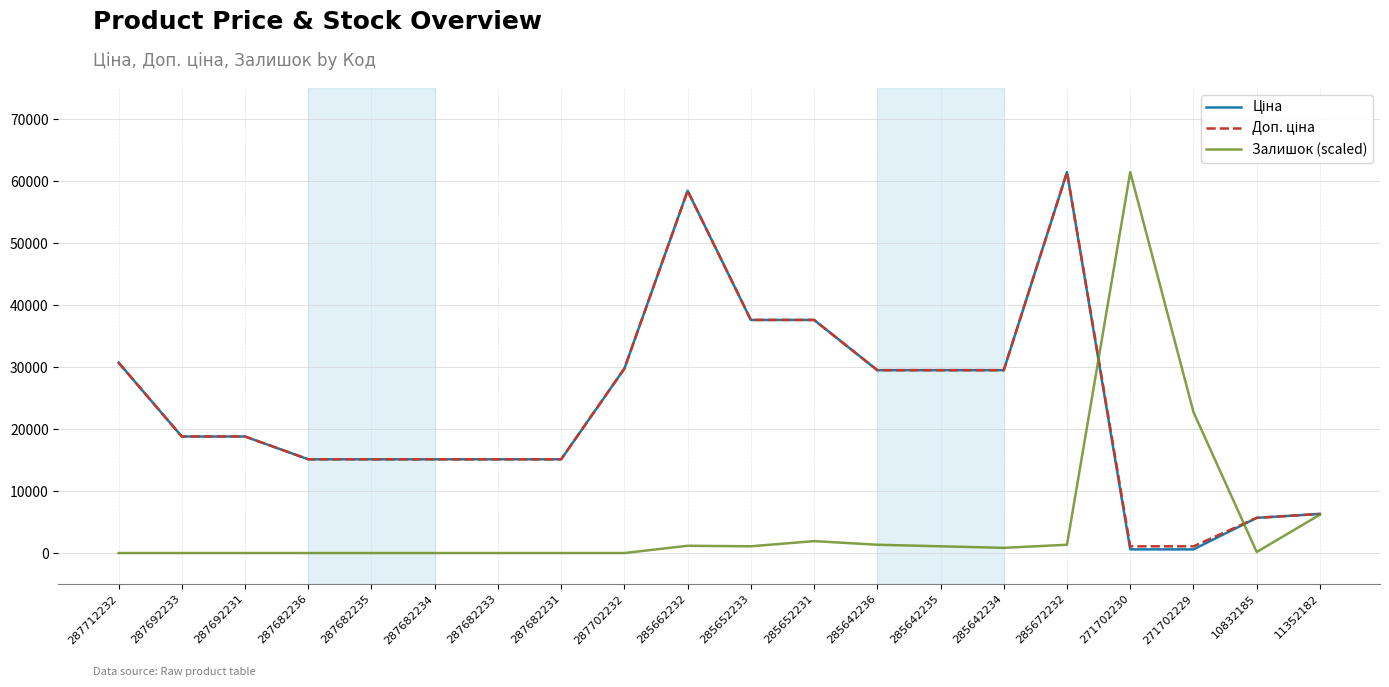

What is the greatest value displayed?

61434.3